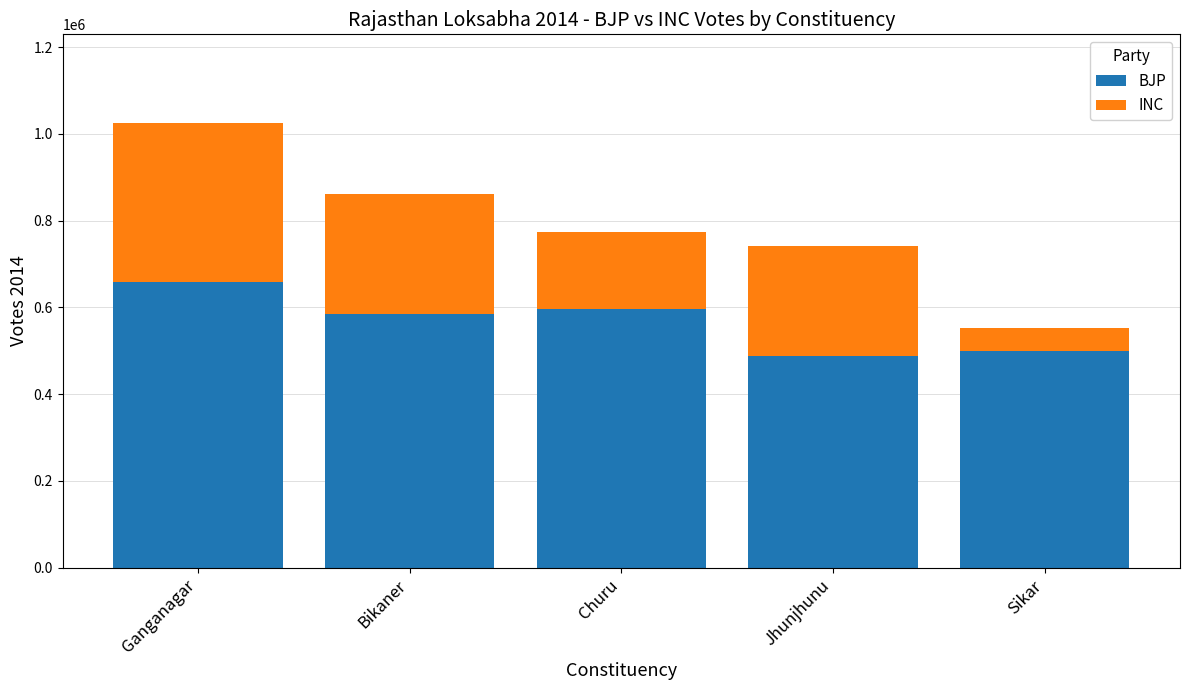

What is the total value across all series at Jhunjhunu?

742529